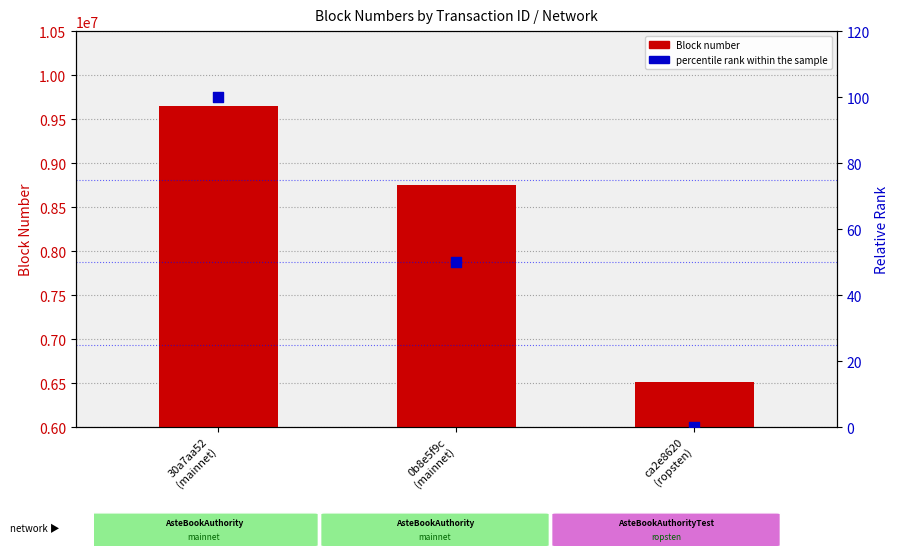

Is the value of Block number at 30a7aa52
(mainnet) greater than the value of percentile rank within the sample at 0b8e5f9c
(mainnet)?

Yes